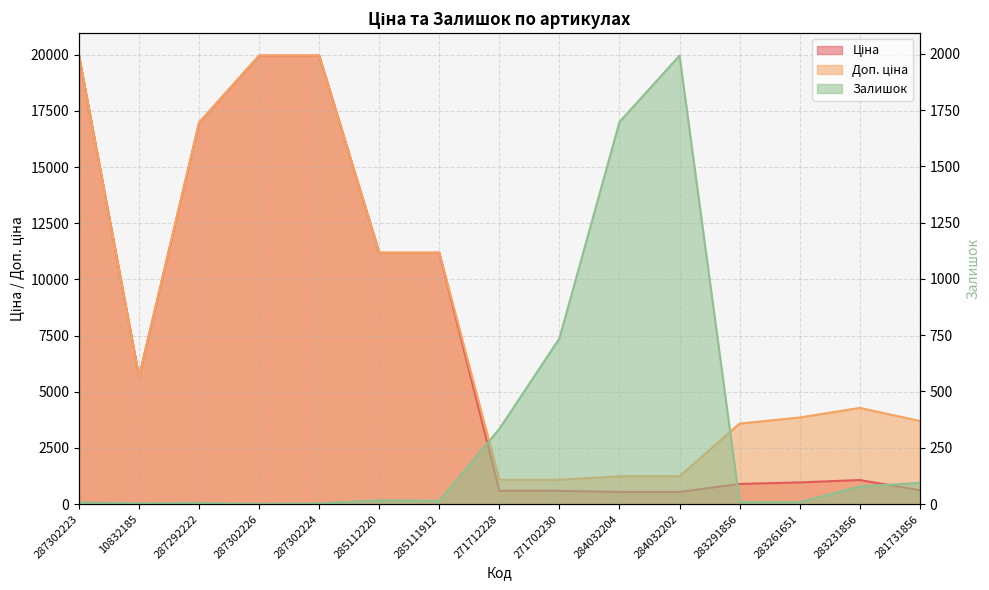

At which label does Доп. ціна reach its peak?

287302223